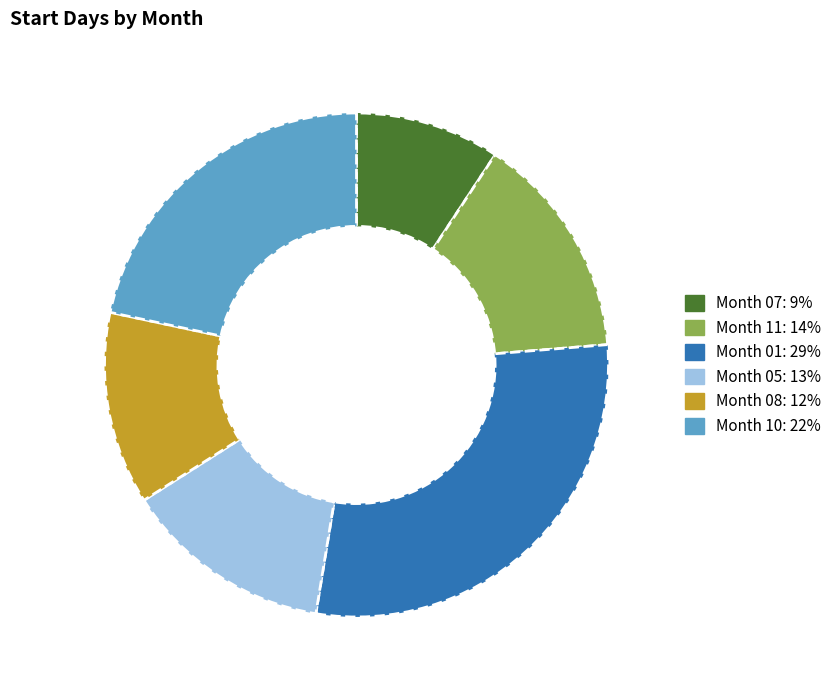

Is the sum of Month 10: 22% and Month 01: 29% greater than half?

Yes